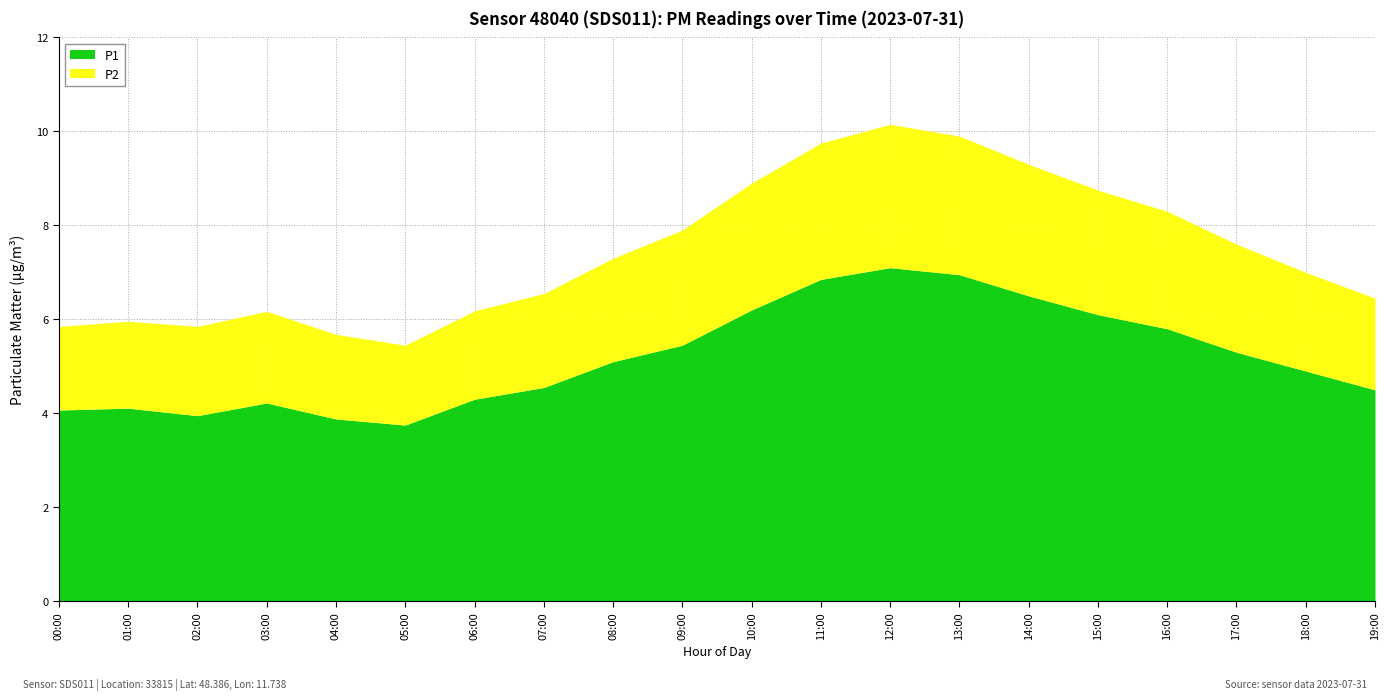

Between 11:00 and 10:00, which is larger?

11:00